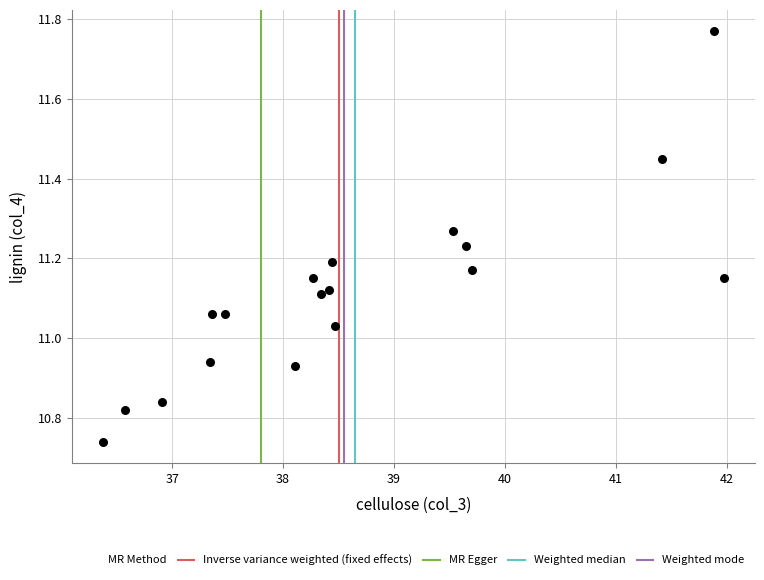

What is the range of X values (max minus min)?

5.6